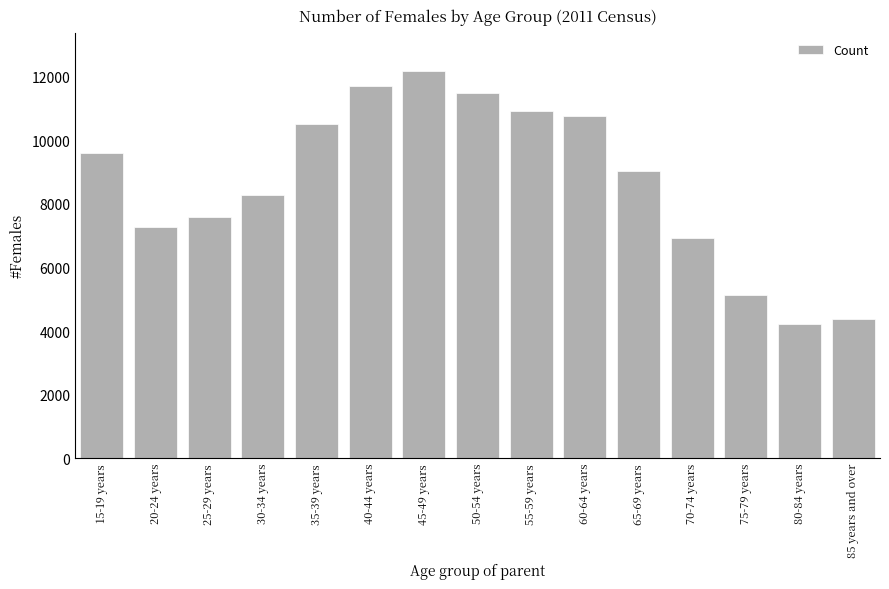

Between 75-79 years and 80-84 years, which is larger?

75-79 years